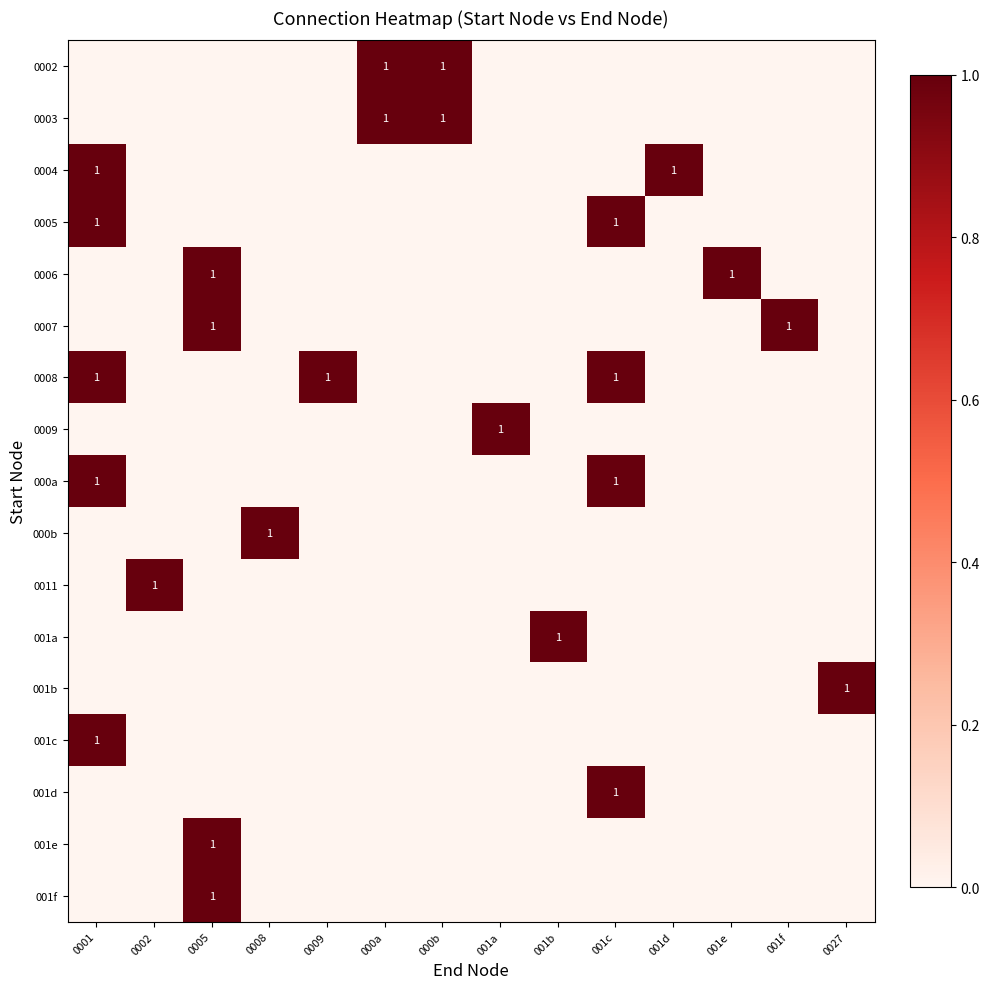

The value of 0002 at 001d is 0. True or false?

True